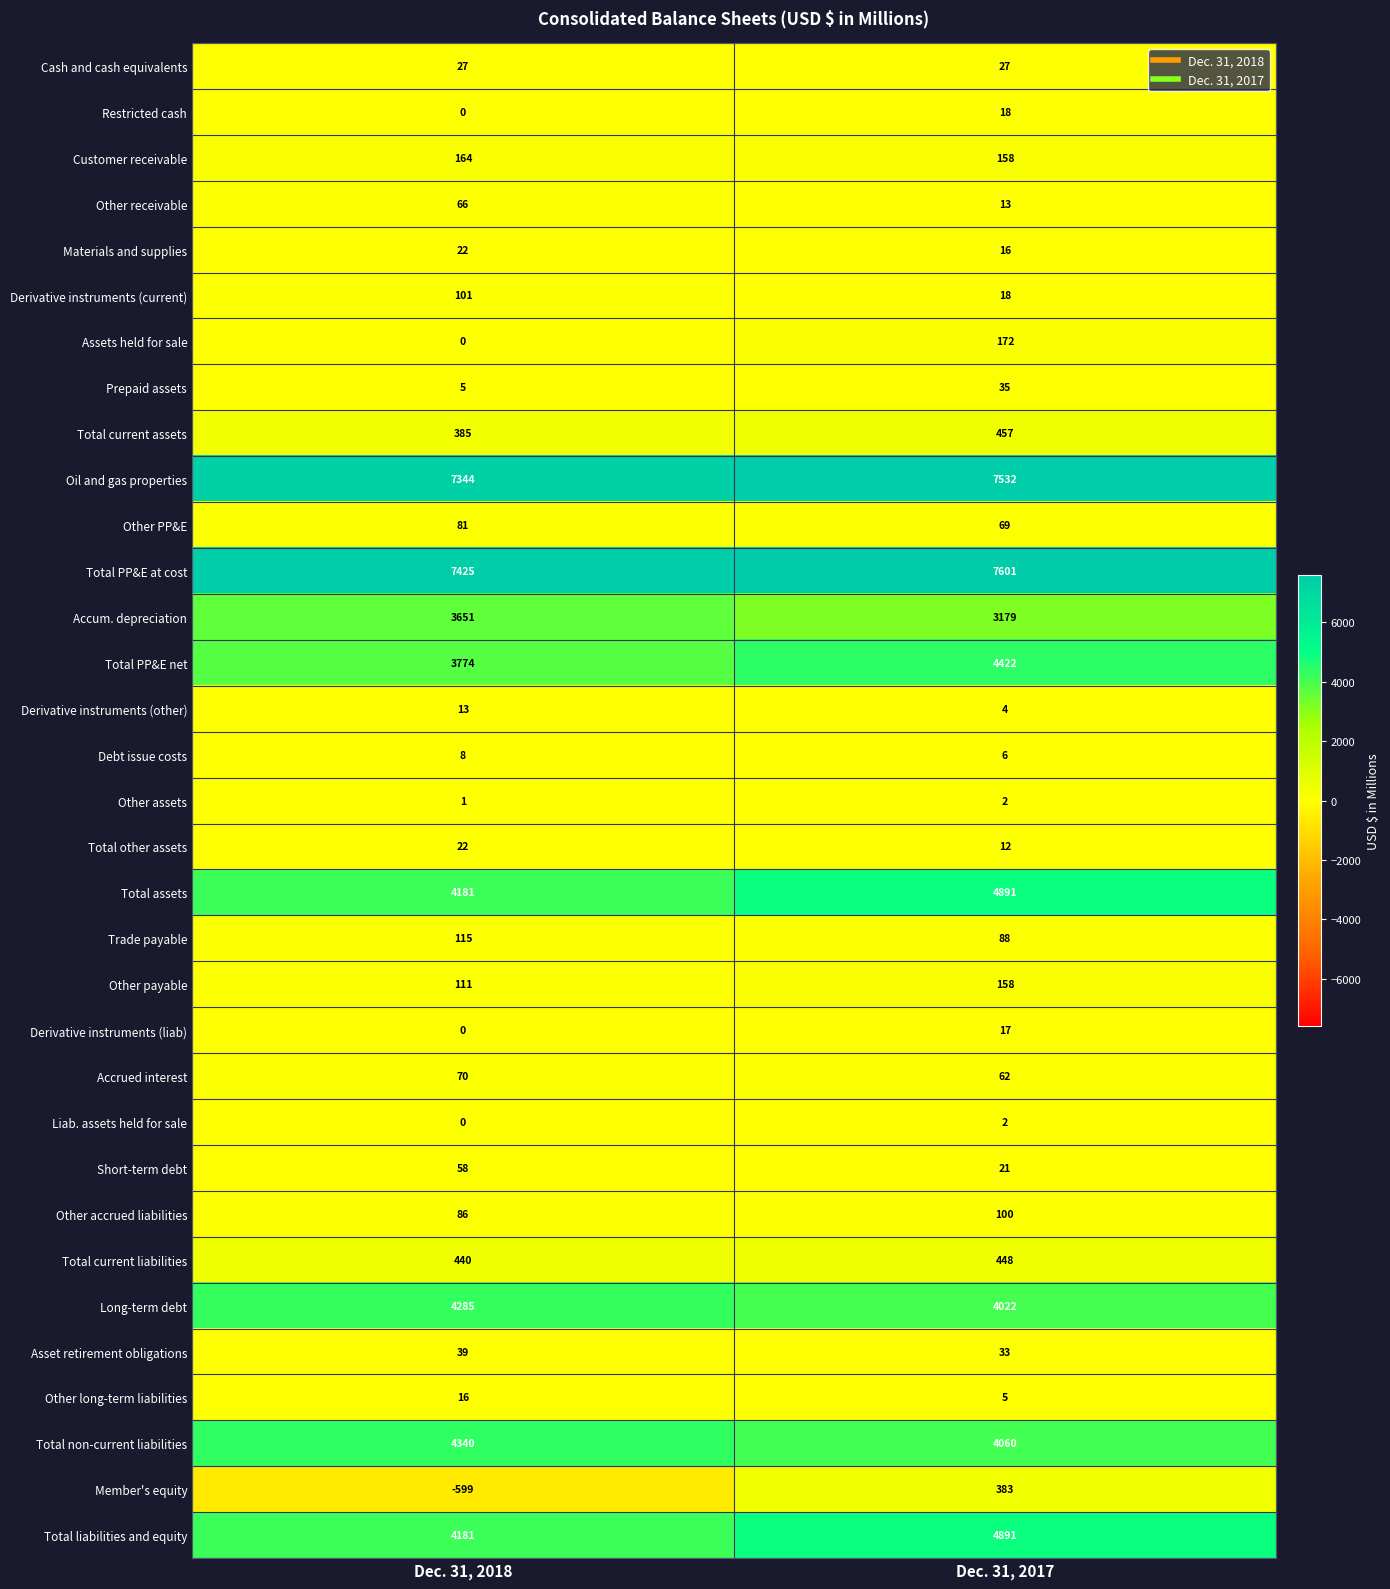

What is the lowest value of the Trade payable series?

88